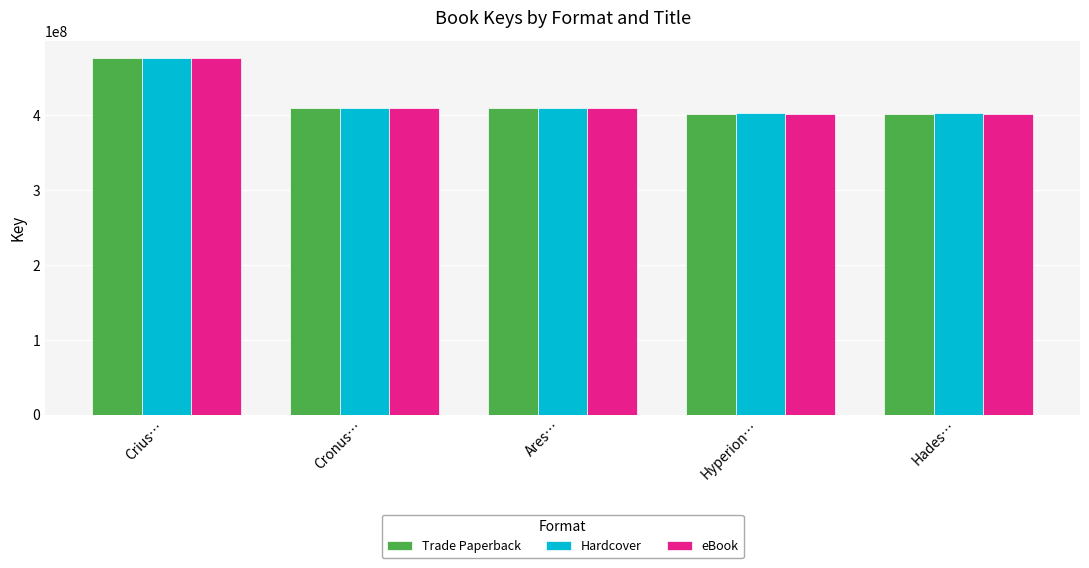

At which category is the sum across all series the highest?

Crius…